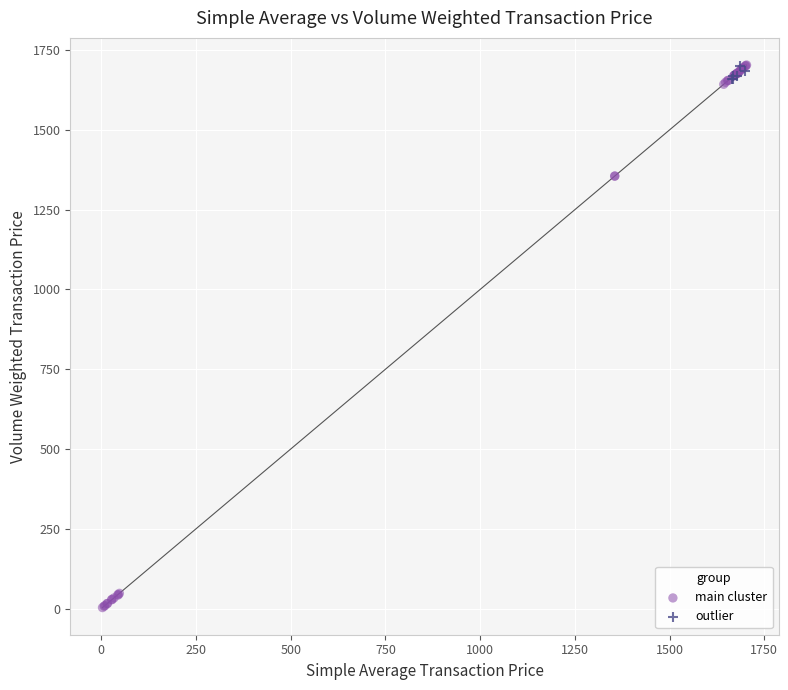

What are all the series names shown in the legend?

main cluster, outlier